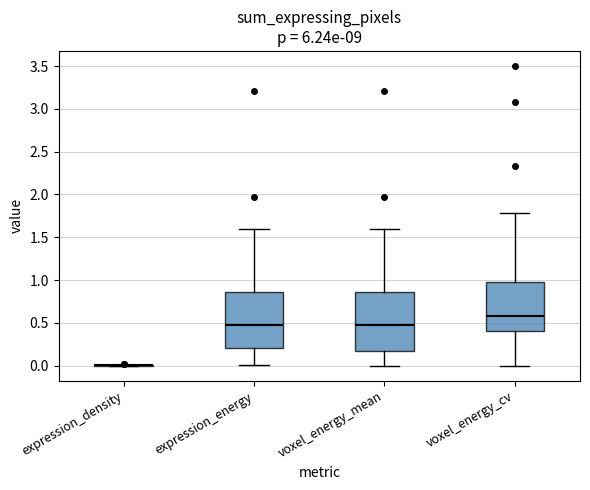

Reading left to right, transcribe this box plot: for each box, give where its median line is, the range the box spans, and where its two whiskers end, as read against the y-axis. The values are not printed on the chart, so give them approximately, as read against the axis.

expression_density: box collapsed to a line at 0.00, whiskers 0.00 to 0.00
expression_energy: median 0.45, box 0.20 to 0.85, whiskers 0.00 to 1.60
voxel_energy_mean: median 0.45, box 0.15 to 0.85, whiskers 0.00 to 1.60
voxel_energy_cv: median 0.60, box 0.40 to 1.00, whiskers 0.00 to 1.80